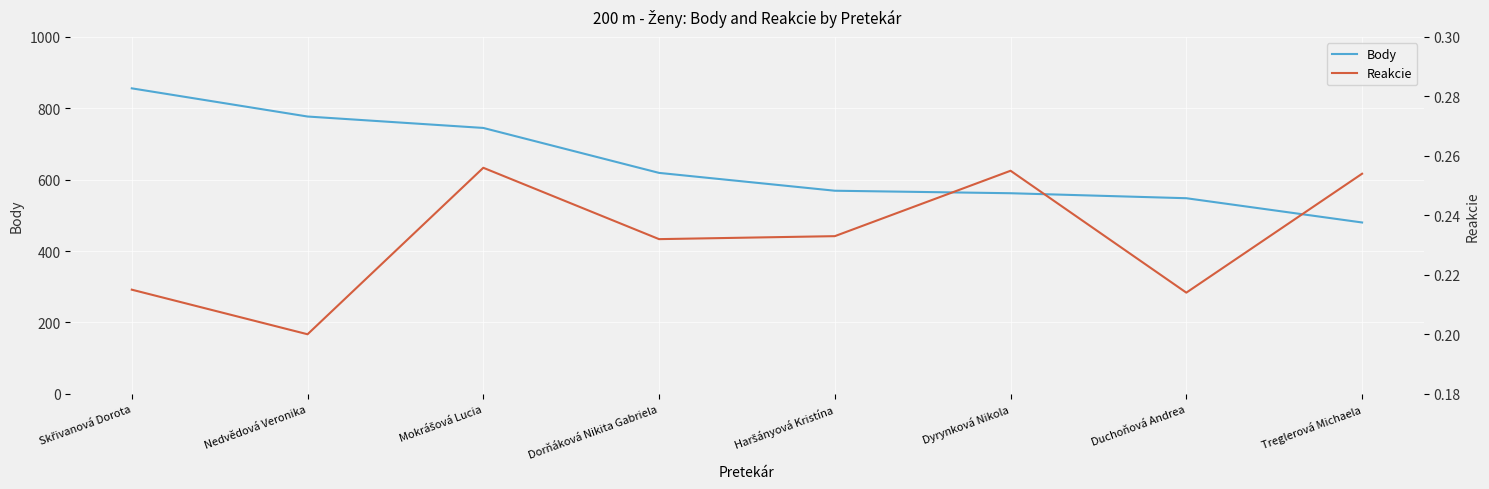

What is the sum of all Body values?

5156